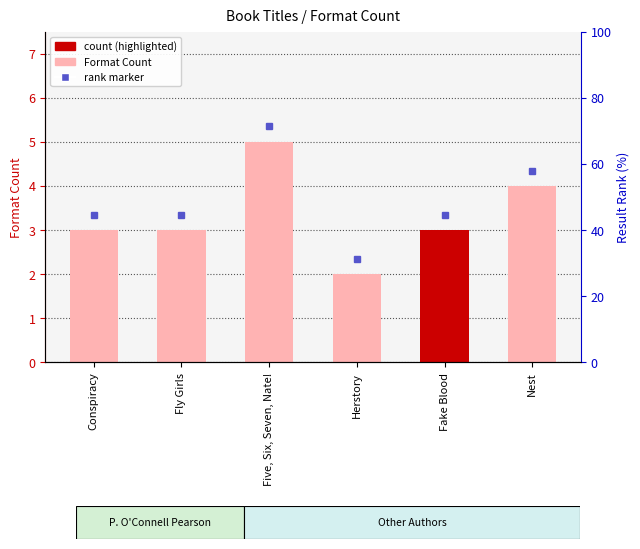

What is the label of the 6th bar from the left?

Nest